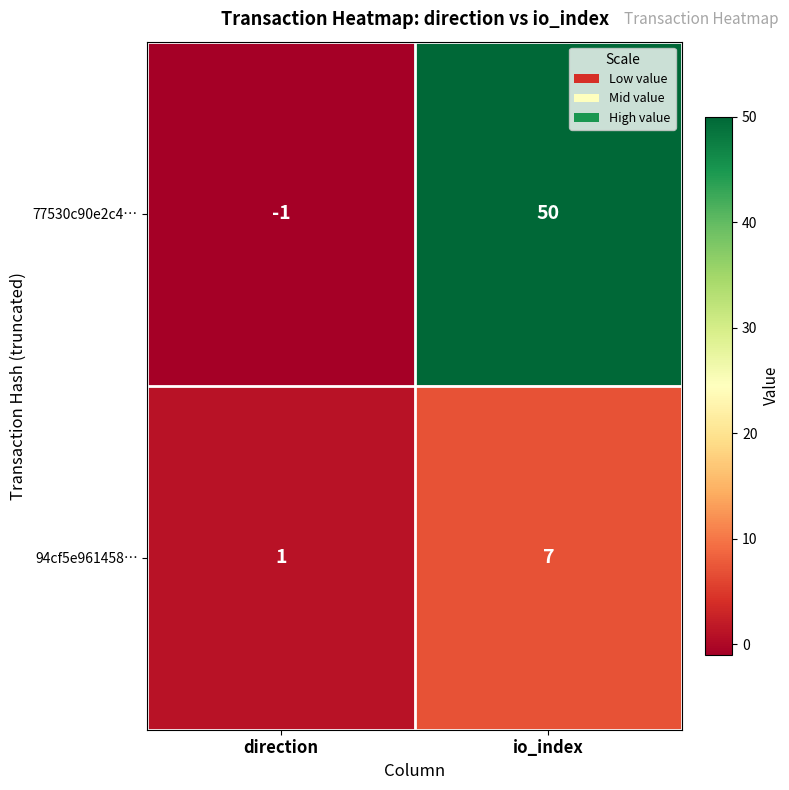

Is it true that 77530c90e2c4… equals -2 at direction?

False